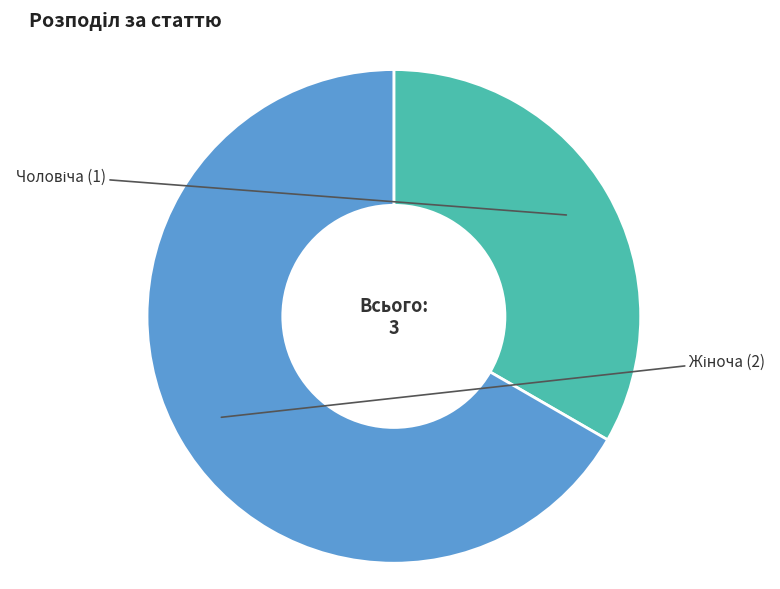

Which slice is the largest?

Жіноча